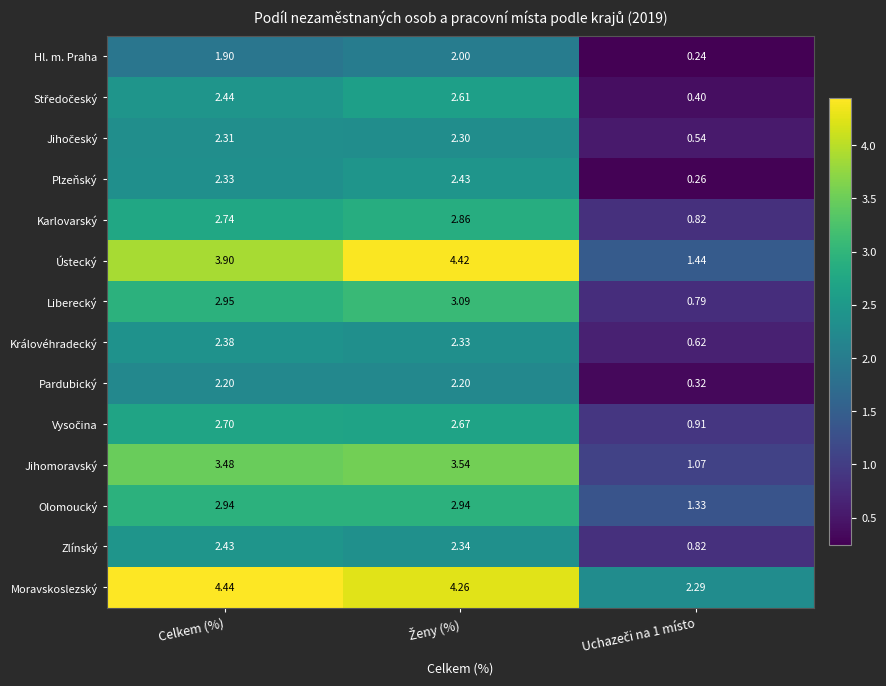

Which series has the widest spread of values?

Ústecký